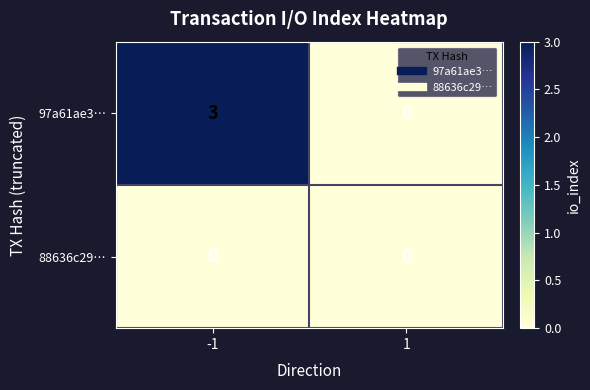

Count the number of categories in the chart.

2